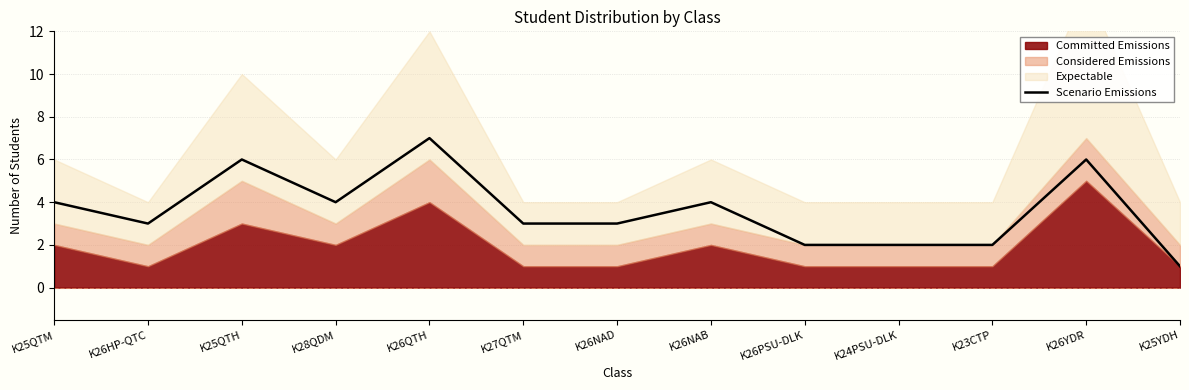

Which category has the lowest value across all series?

K25YDH